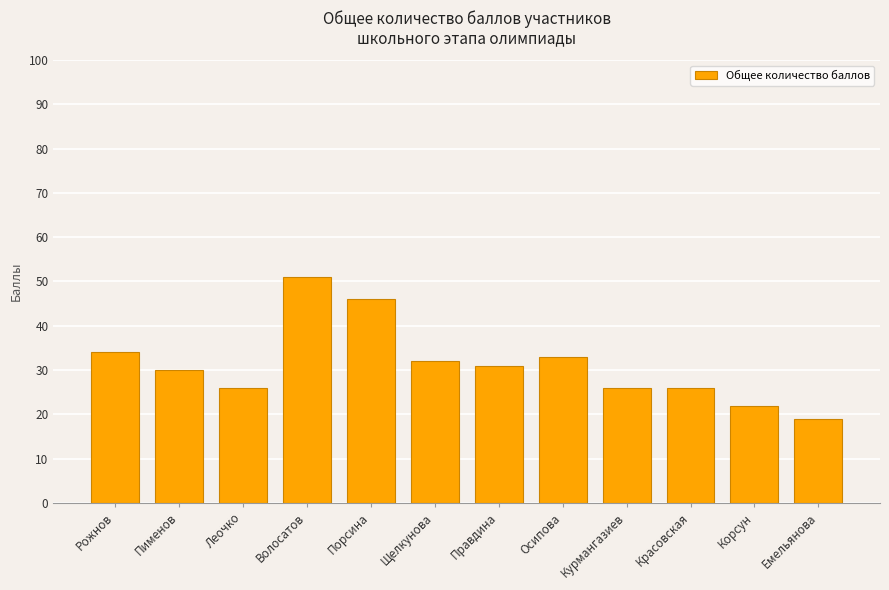

What is the value of the 11th bar from the left?

22